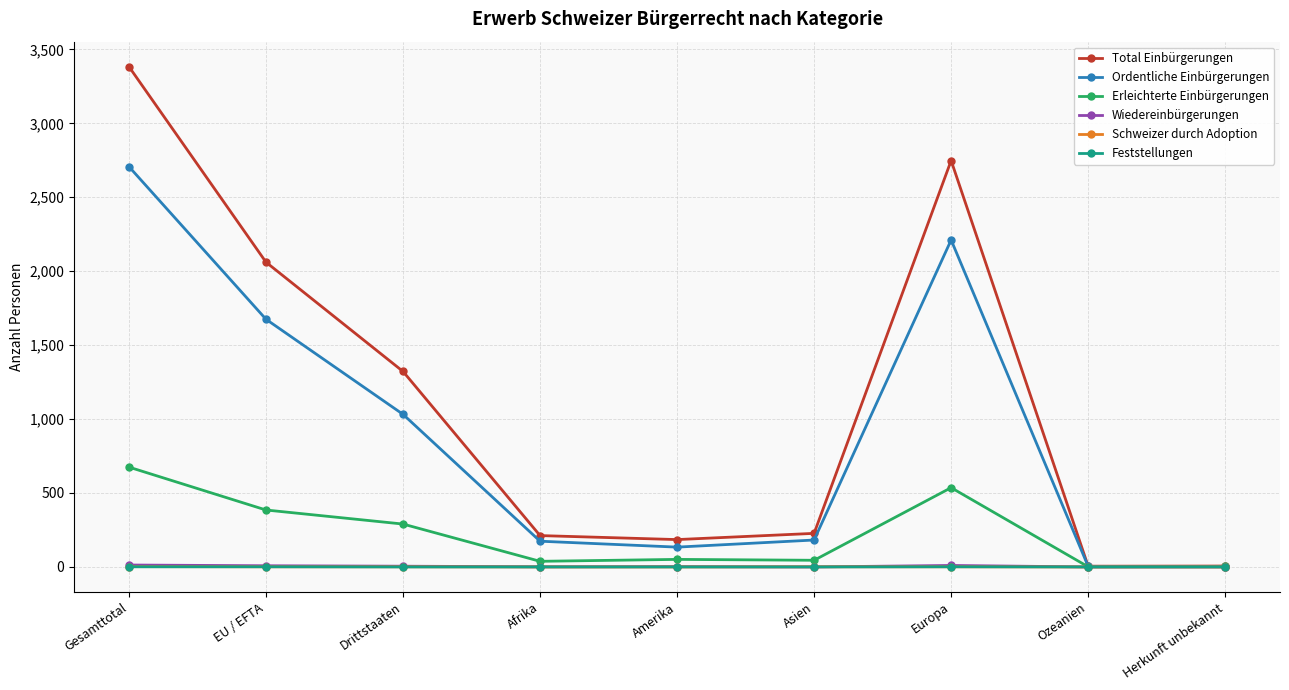

Does the chart have visible grid lines?

Yes